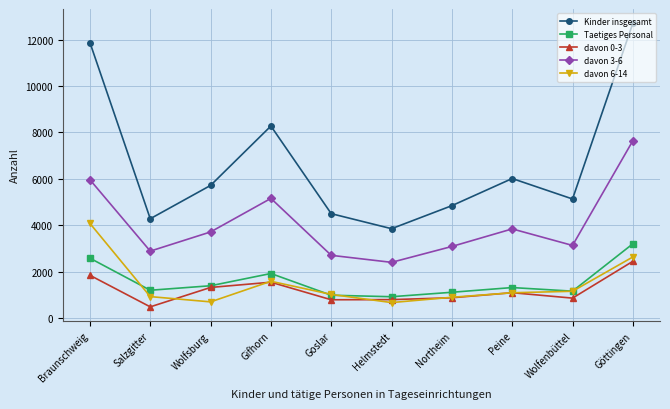

What is the label of the 3rd point from the right?

Peine